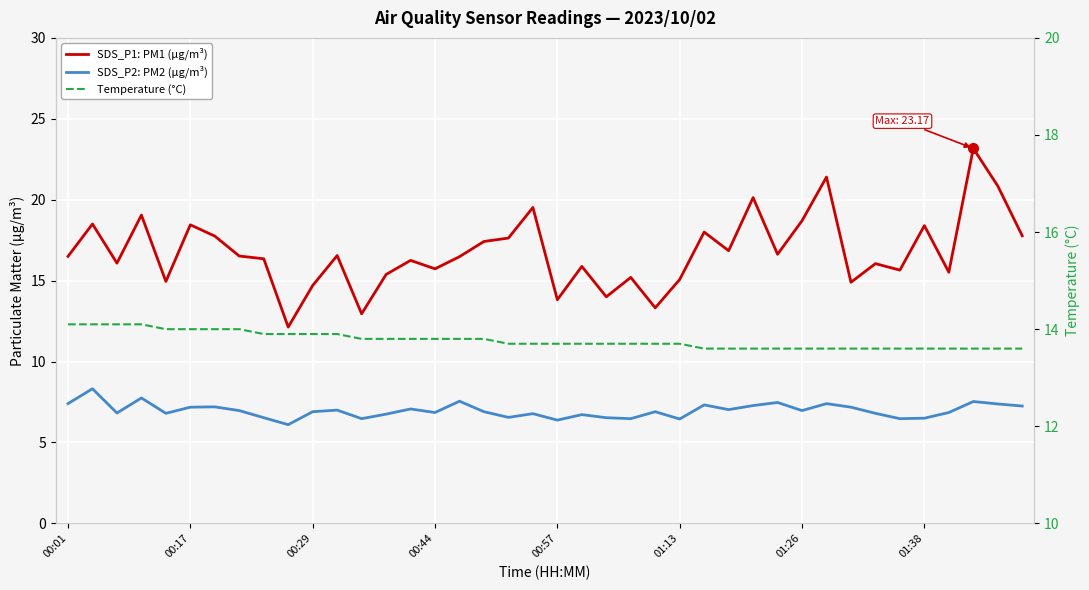

Rank the series at 01:26 from highest to lowest value.

SDS_P1: PM1 (μg/m³), Temperature (°C), SDS_P2: PM2 (μg/m³)